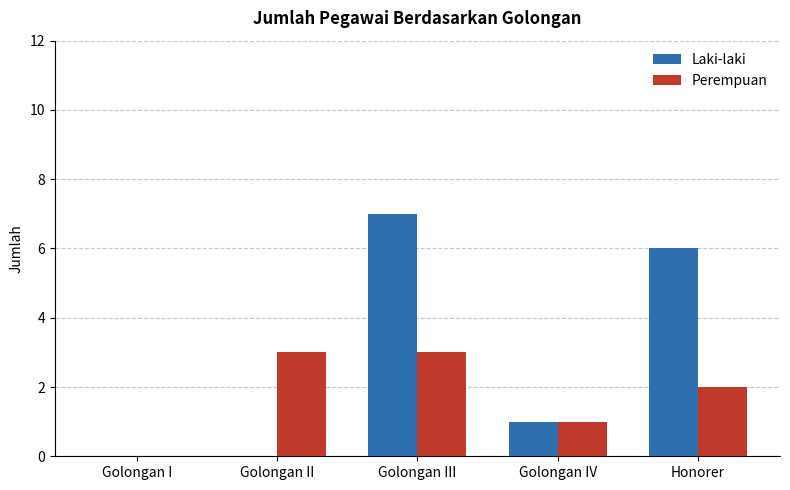

At which label is Perempuan closest to 1?

Golongan IV